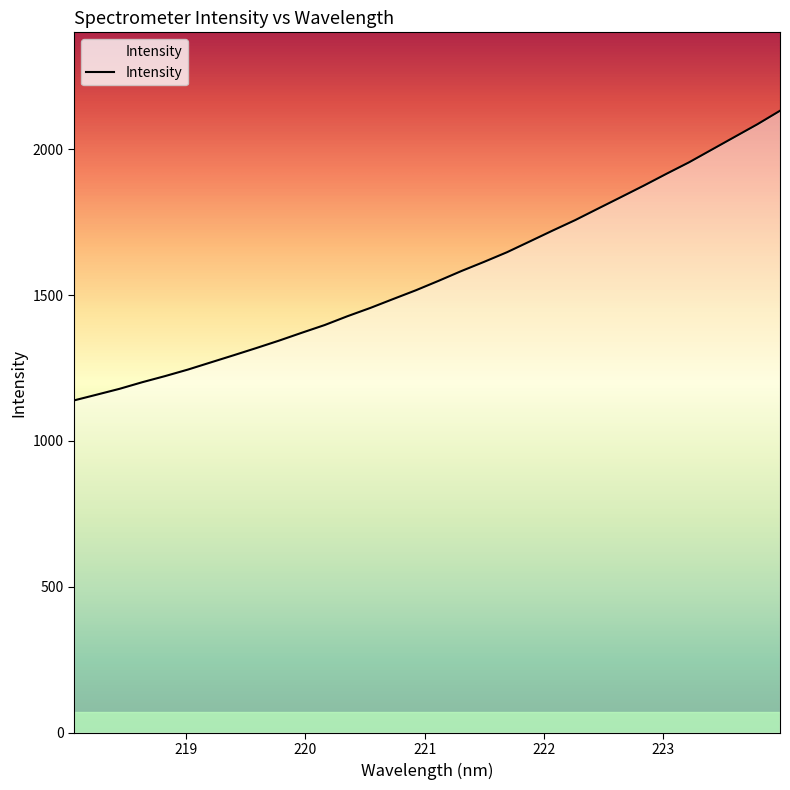

Reading right to left, extract all data points from this chart.

223.9802=2131.3	223.7895=2084.8	223.5987=2041.4	223.408=1998.0	223.2172=1954.6	223.0264=1914.9	222.8355=1874.2	222.6447=1835.0	222.4538=1795.9	222.263=1756.7	222.0721=1720.5	221.8812=1683.4	221.6902=1646.5	221.4993=1613.7	221.3083=1582.1	221.1174=1548.6	220.9264=1516.2	220.7354=1486.1	220.5444=1455.6	220.3533=1427.4	220.1623=1397.1	219.9712=1370.8	219.7801=1343.8	219.589=1318.3	219.3979=1293.5	219.2067=1269.1	219.0156=1244.6	218.8244=1222.3	218.6332=1201.3	218.442=1178.6	218.2508=1158.6	218.0596=1138.8